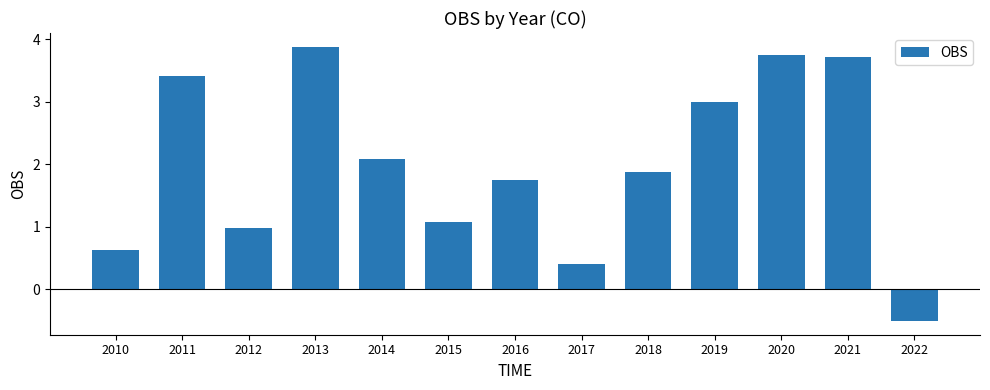

Rank the categories by value from highest to lowest.

2013, 2020, 2021, 2011, 2019, 2014, 2018, 2016, 2015, 2012, 2010, 2017, 2022